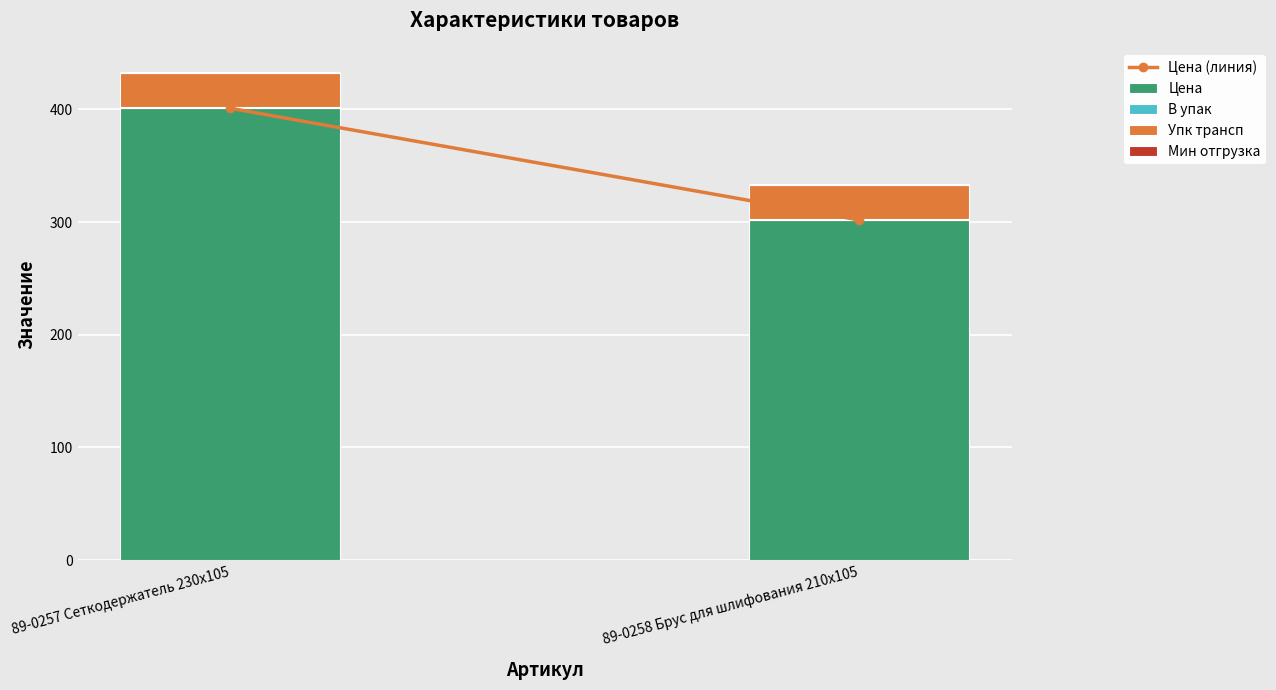

At which category is the sum across all series the highest?

89-0257 Сеткодержатель 230х105